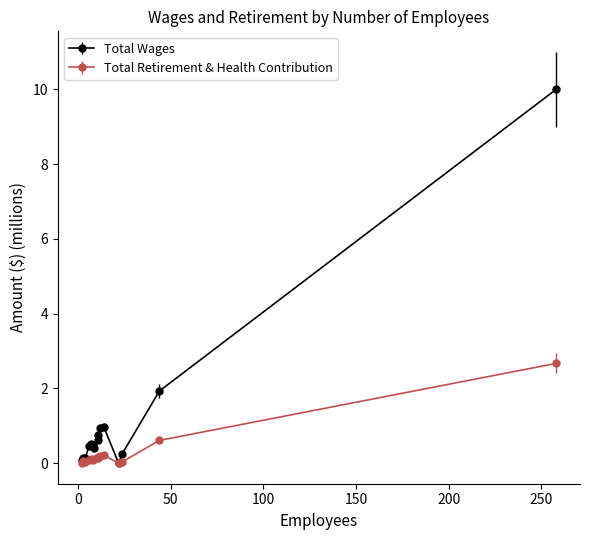

Between 4 and 11, which is larger?

11